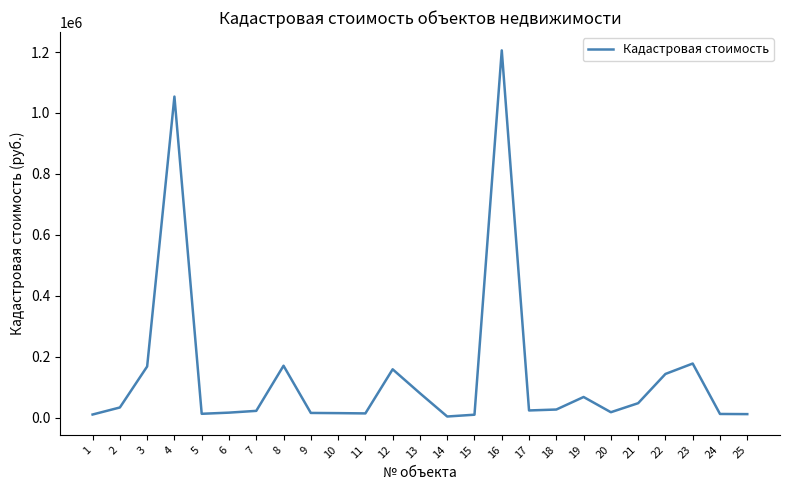

At which label does the data first exceed 24720?

2